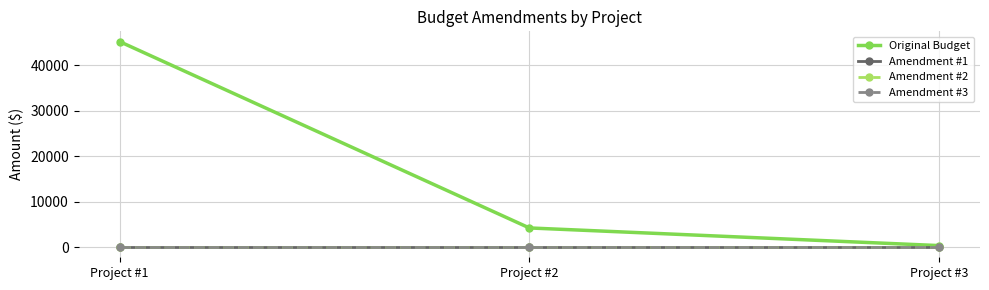

The value of Amendment #2 at Project #1 is 0.0. True or false?

True